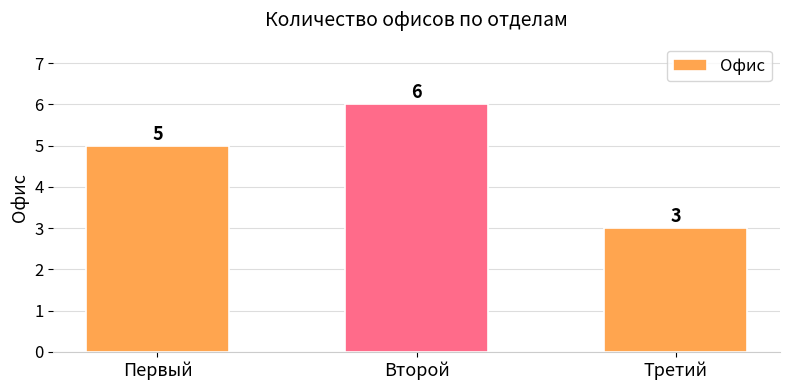

How many values are below 5?

1